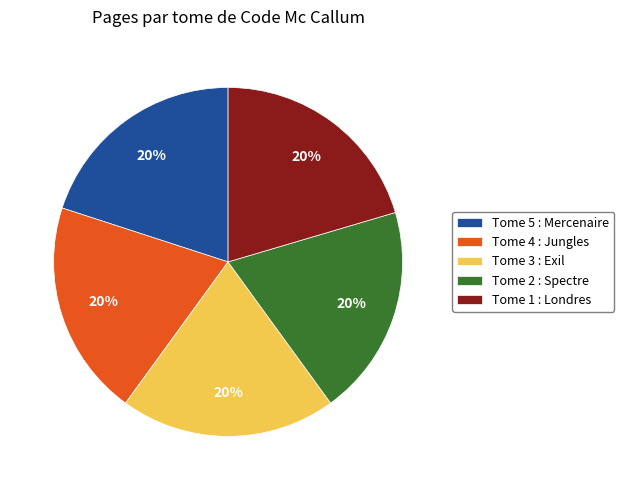

Approximately how many times larger is the value at Tome 2 : Spectre compared to Tome 5 : Mercenaire?

1.0